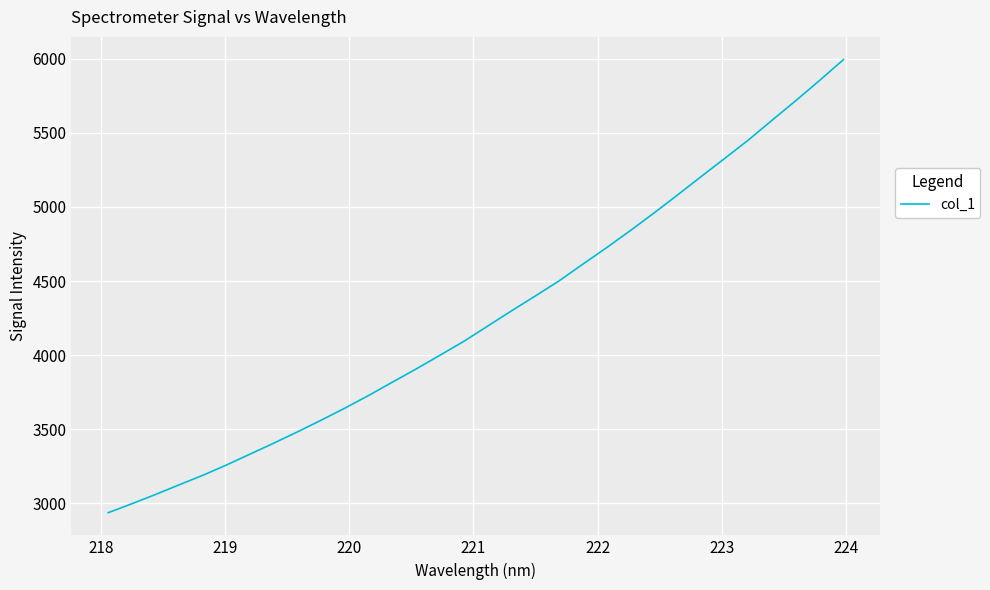

True or false: there are more than 0 points higher than both neighbors.

False